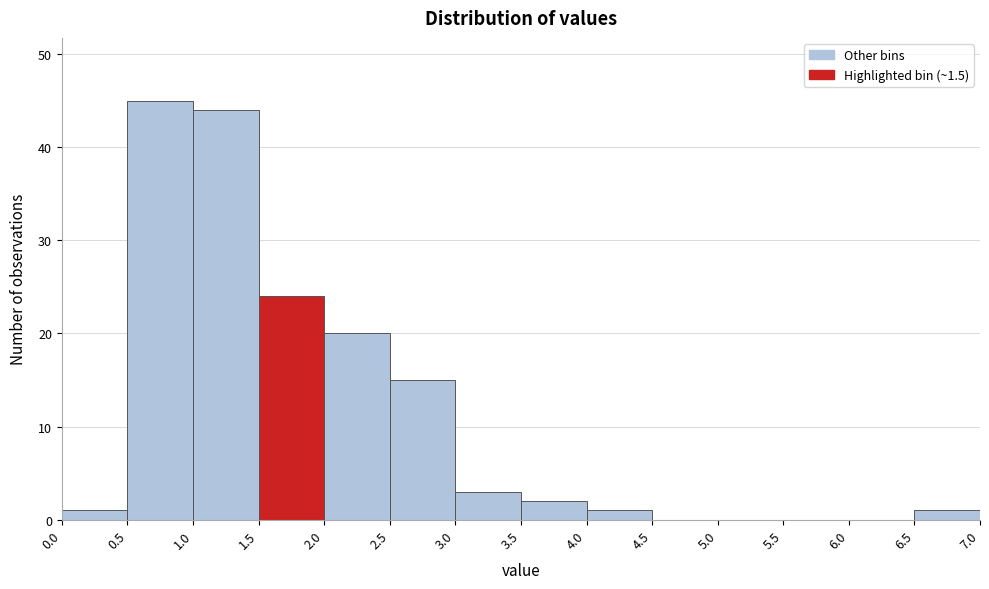

Reading left to right, list every bar in this chart as the range it spans on the x-axis followed by its height. The values are not printed on the chart, so give them approximately, as read against the axis.

0.0 to 0.5: 1
0.5 to 1.0: 45
1.0 to 1.5: 44
1.5 to 2.0: 24
2.0 to 2.5: 20
2.5 to 3.0: 15
3.0 to 3.5: 3
3.5 to 4.0: 2
4.0 to 4.5: 1
4.5 to 5.0: 0
5.0 to 5.5: 0
5.5 to 6.0: 0
6.0 to 6.5: 0
6.5 to 7.0: 1